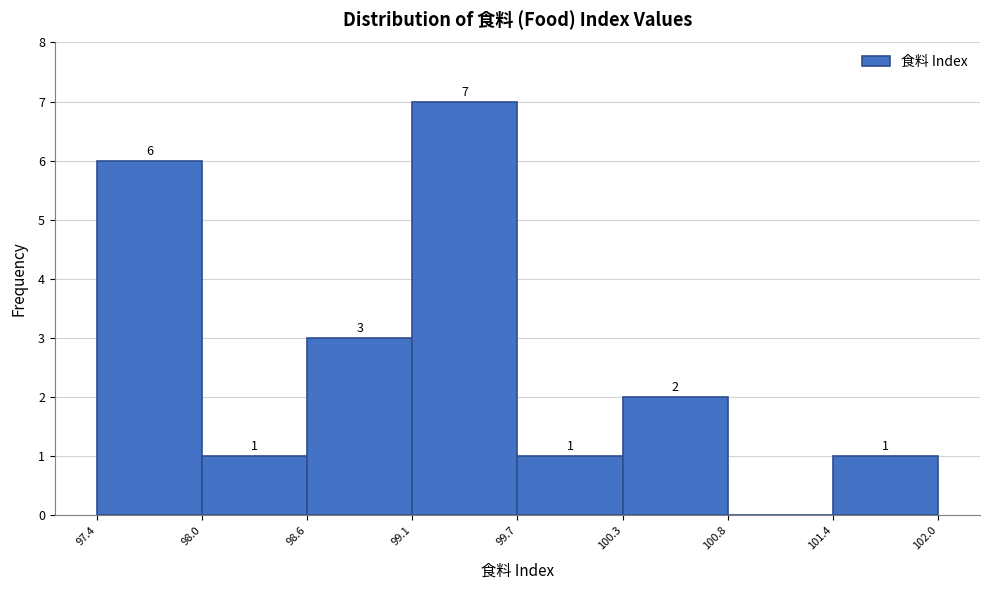

Which range on the x-axis has the tallest bar?

99.1 to 99.7